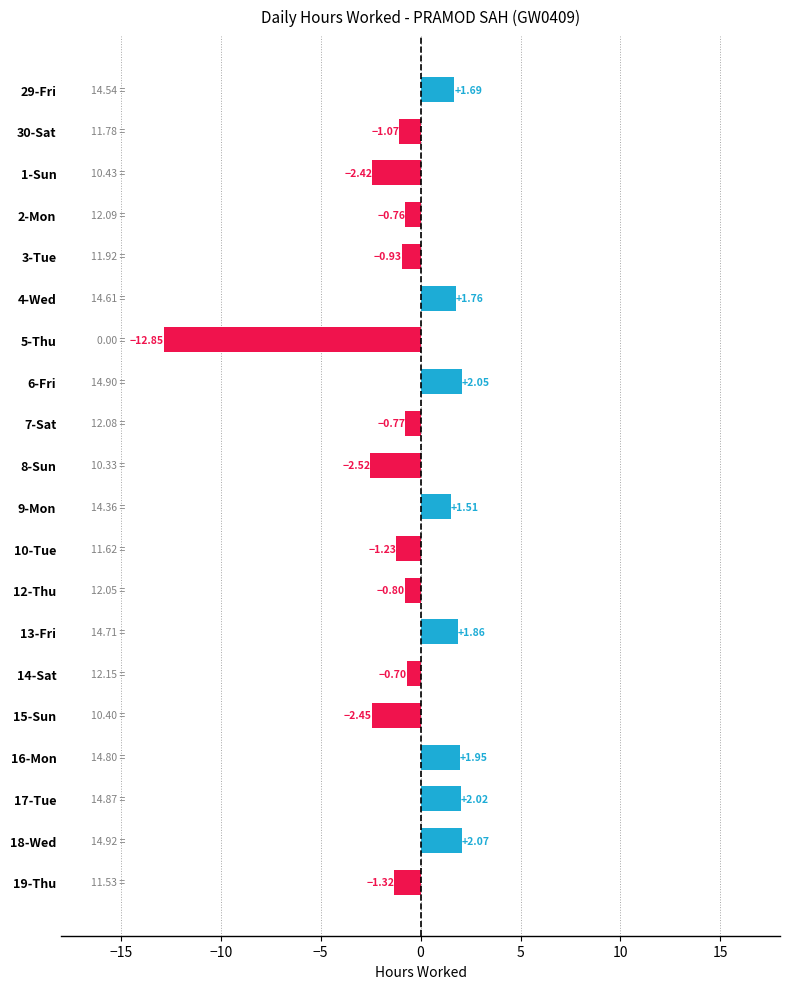

Count the number of categories in the chart.

20